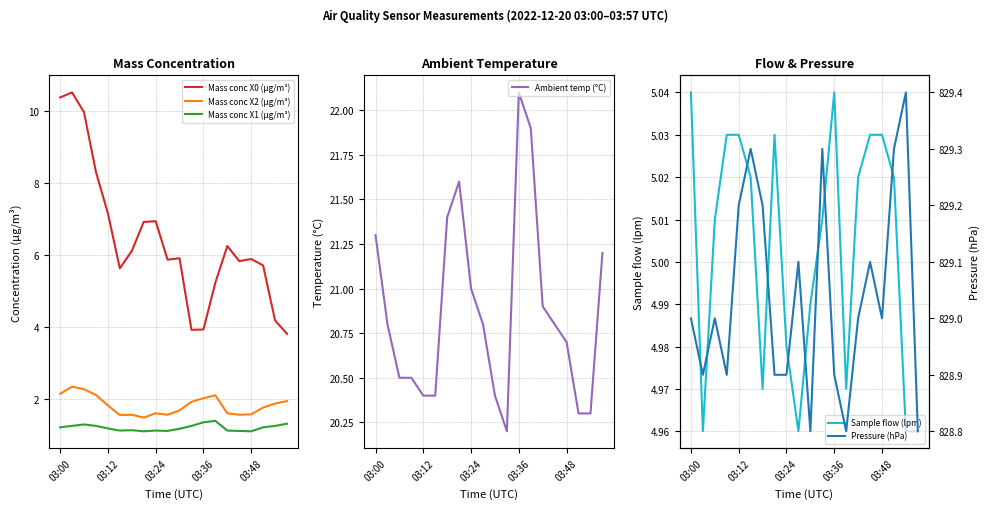

At which label is Ambient temp (°C) closest to 21?

03:24